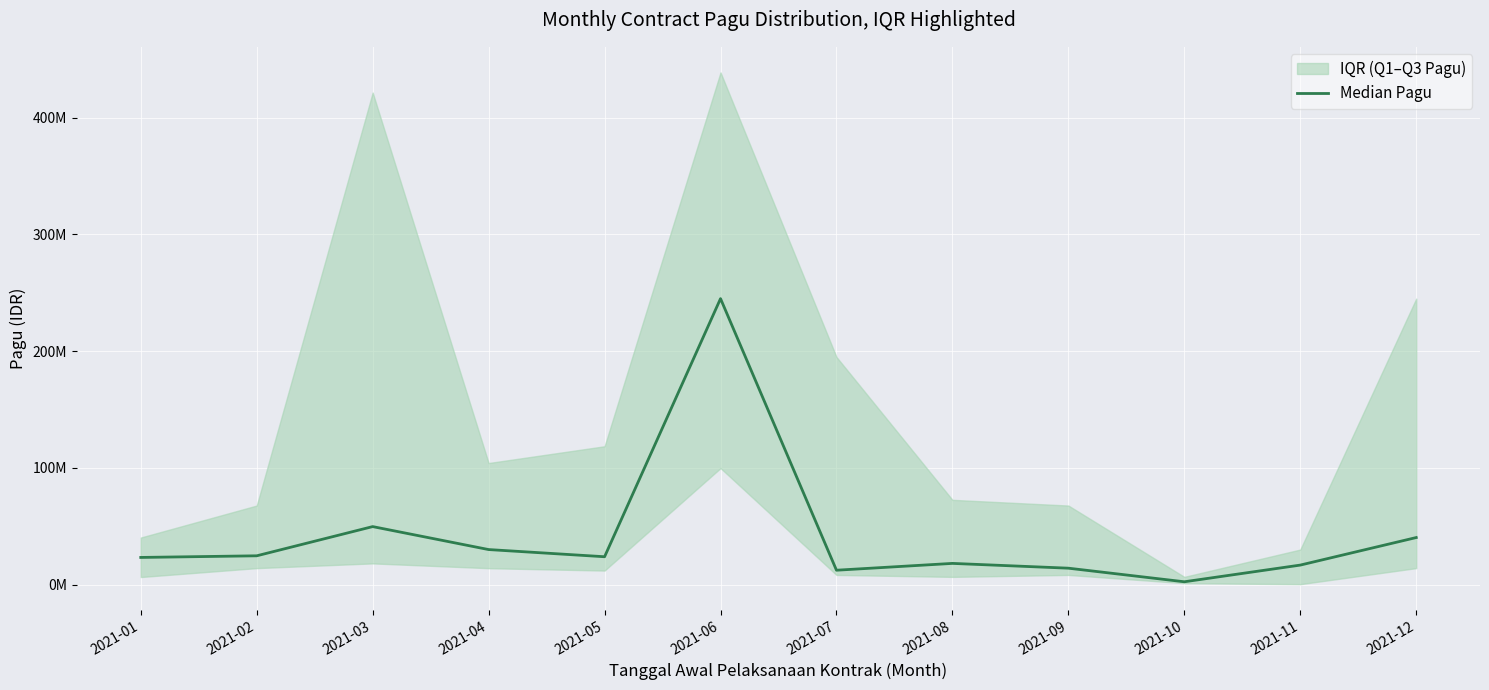

What is the difference between the second highest and second lowest values?

37375000